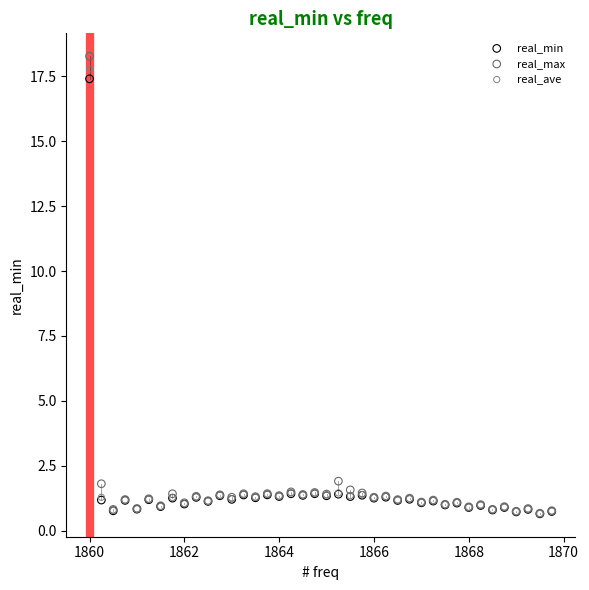

What are all the series names shown in the legend?

real_min, real_max, real_ave